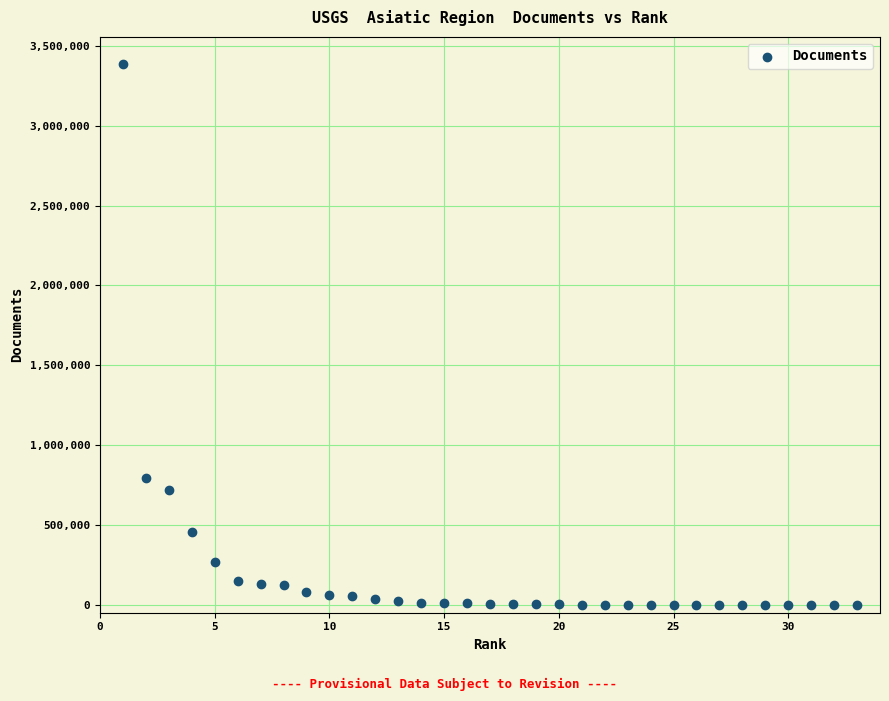

What is the range of X values (max minus min)?

32